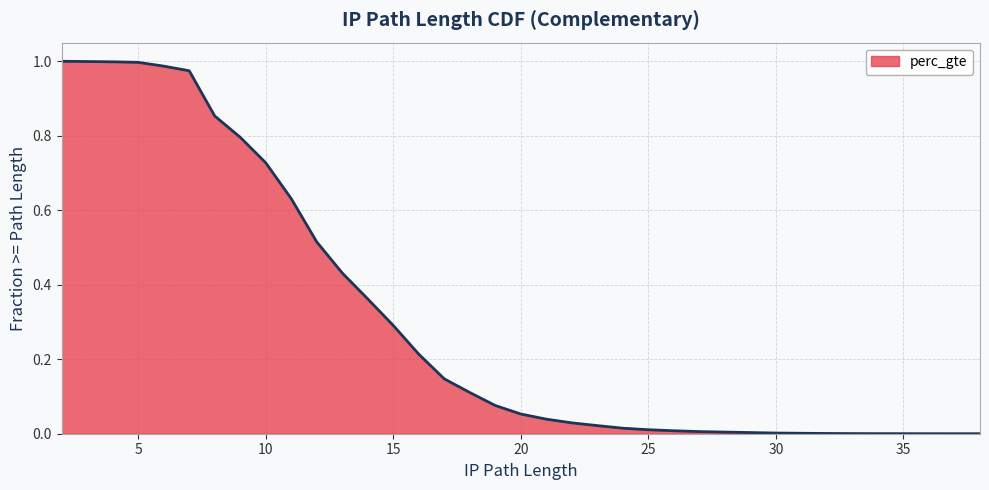

Is it true that the value at 31 is 0.0?

False